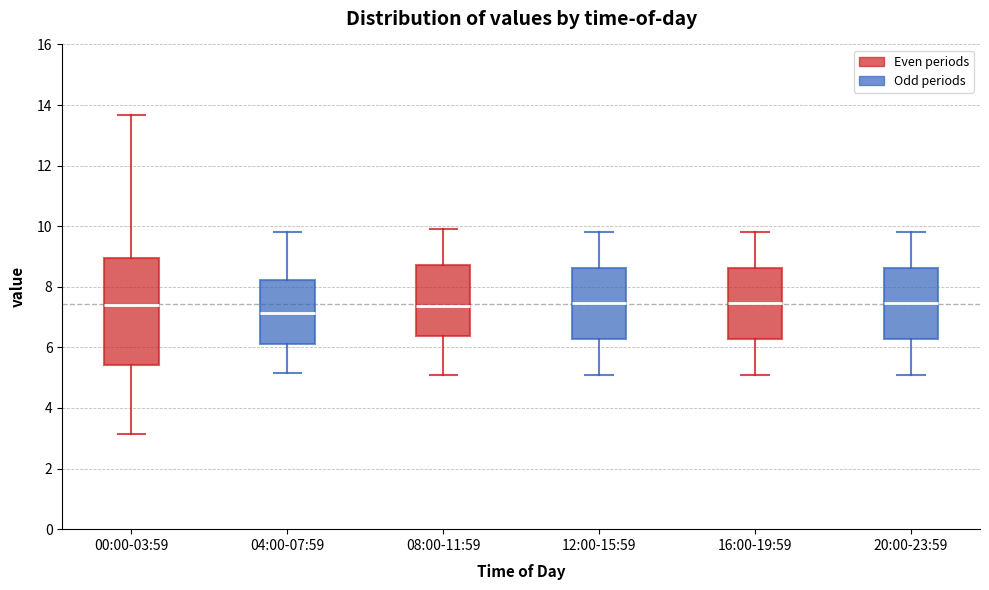

Where does the median line of the box for 12:00-15:59 sit on the y-axis? The values are not printed on the chart, so give them approximately, as read against the axis.

7.4